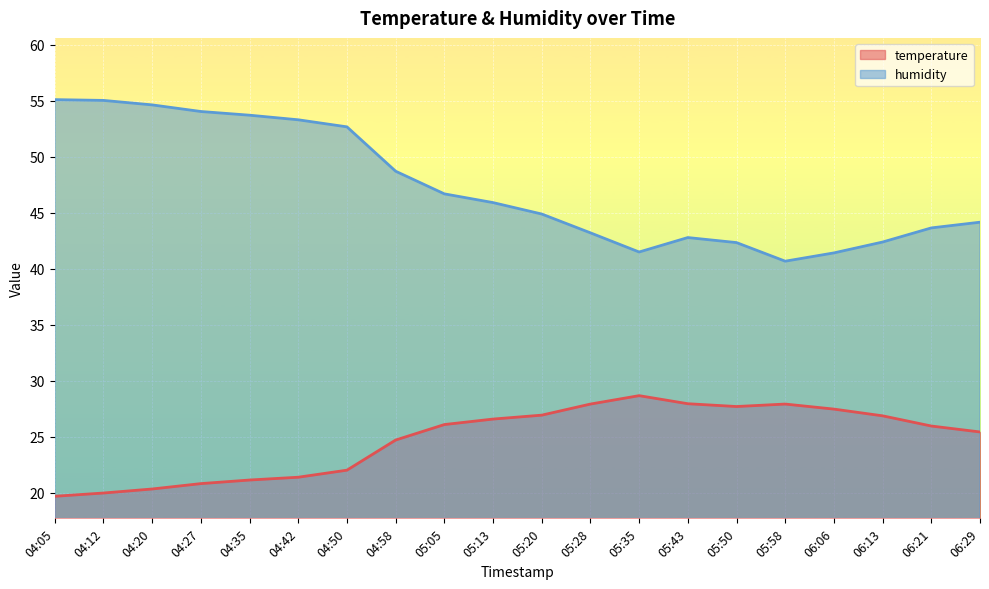

How many distinct data groups are displayed?

2